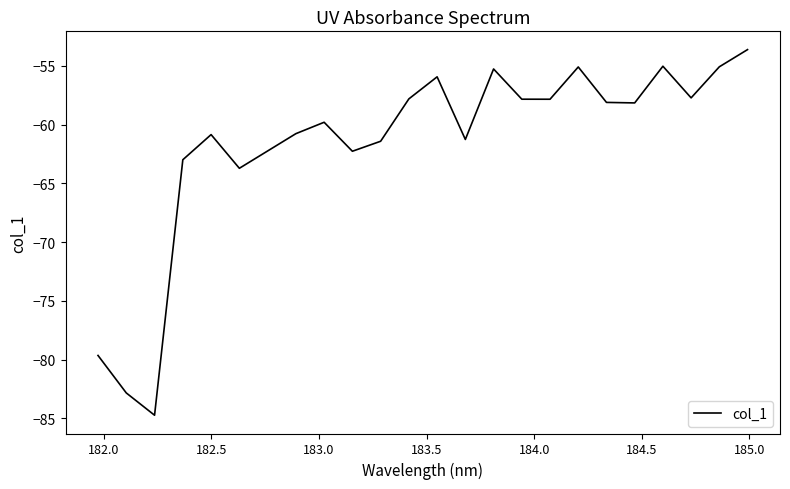

What is the smallest value displayed?

-84.7